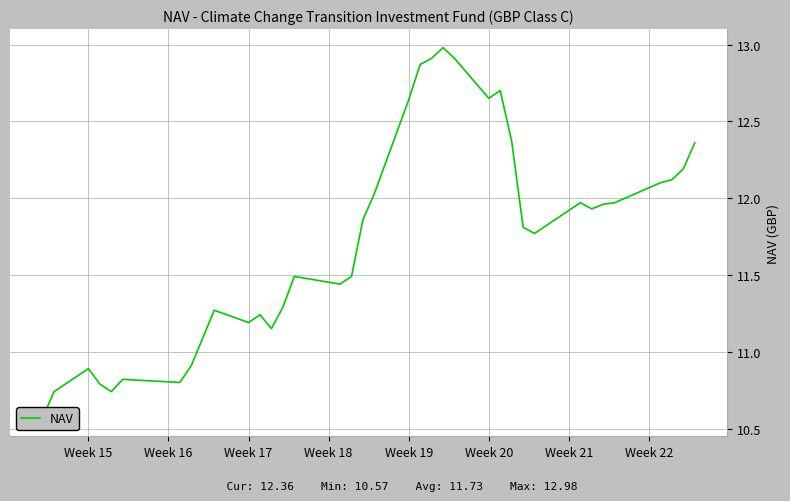

Count the number of categories in the chart.

37